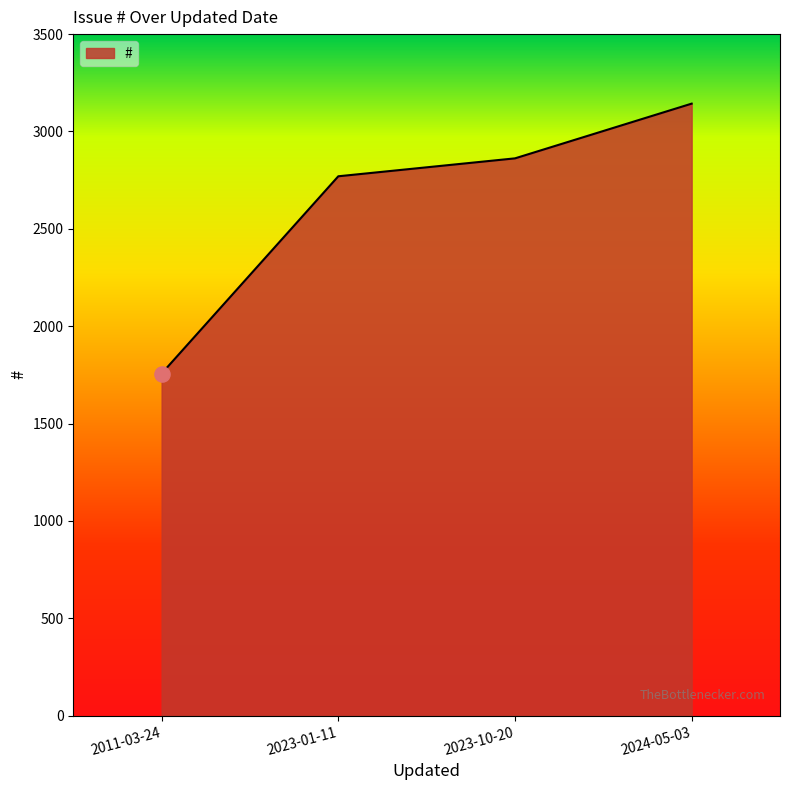

Approximately how many times larger is the value at 2011-03-24 compared to 2024-05-03?

0.6